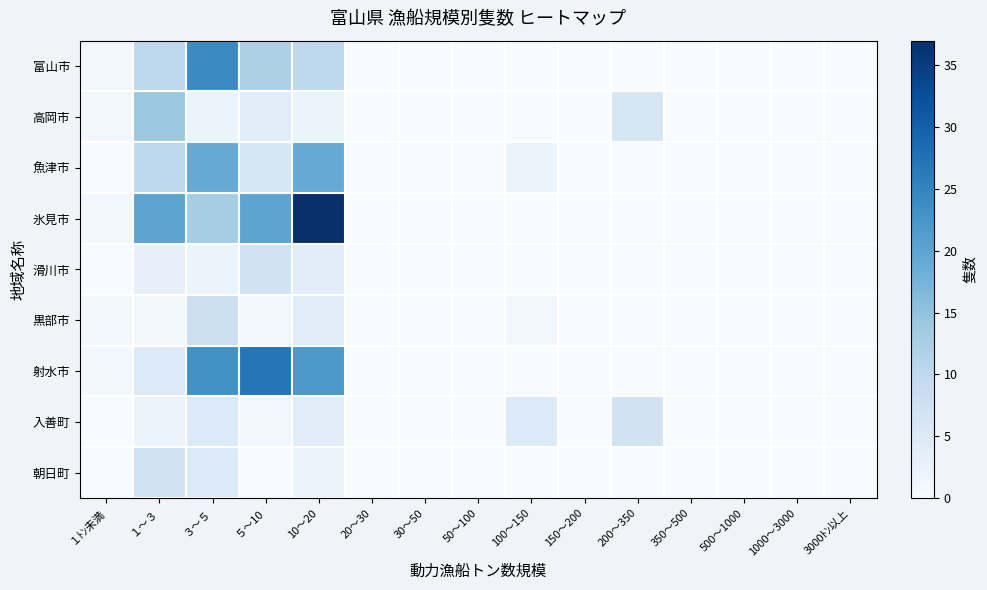

What is the maximum value shown in the chart?

37